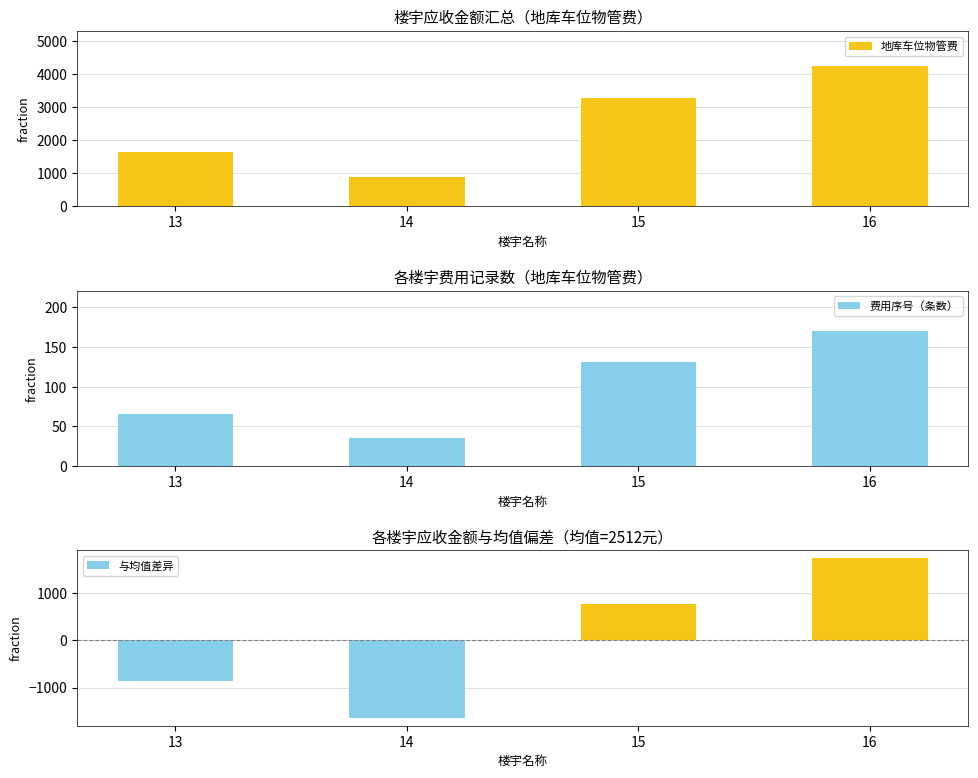

Reading left to right, list all the values displayed in this chart.

地库车位物管费: 1650.0	875.0	3275.0	4250.0
费用序号（条数）: 66.0	35.0	131.0	170.0
与均值差异: -862.5	-1637.5	762.5	1737.5